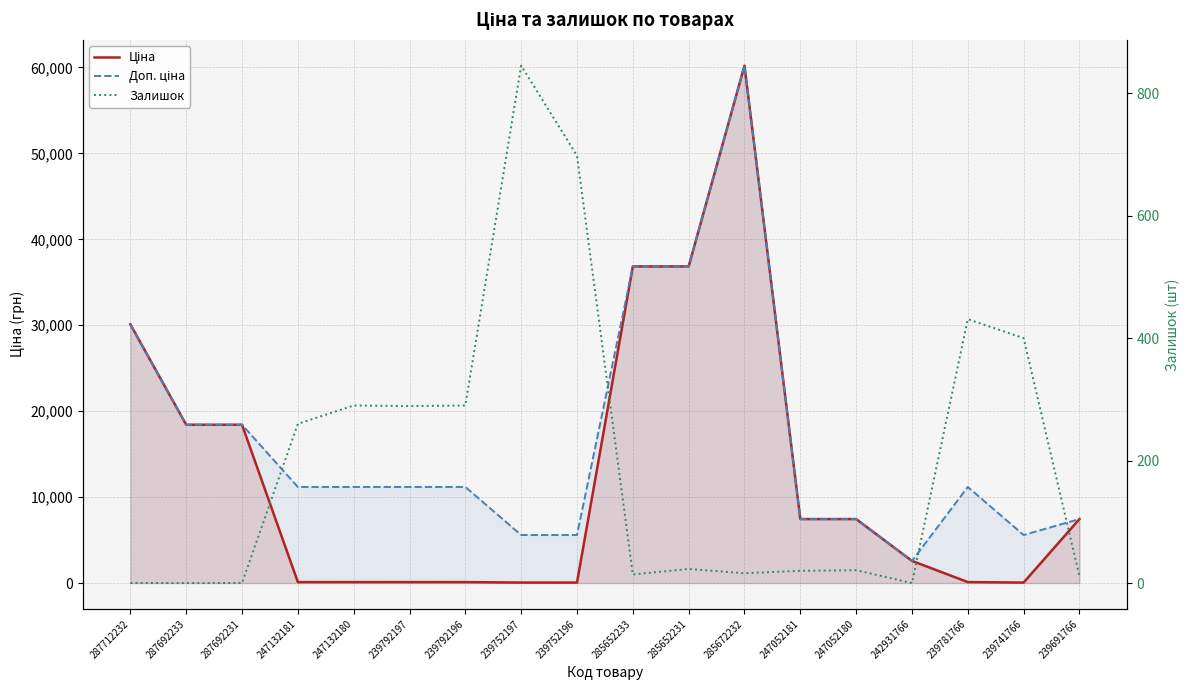

What is the sum of all Ціна values?

226469.2